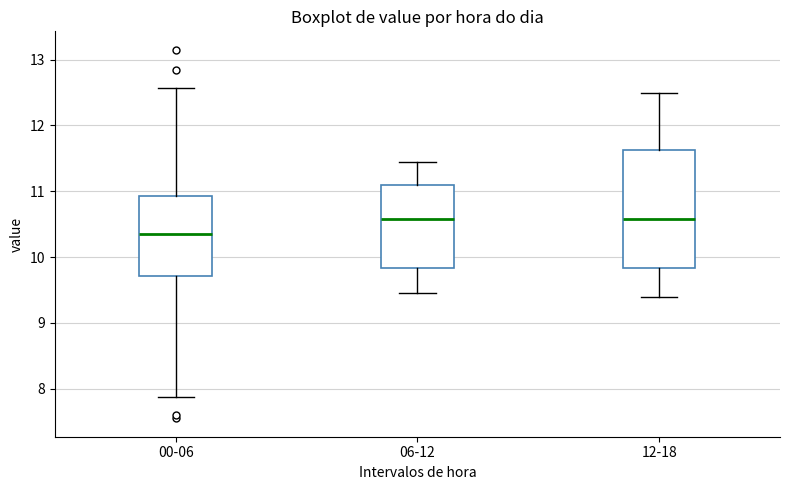

Reading left to right, read every box against the y-axis: the position of its median line, the range the box covers, and the ends of its whiskers. The values are not printed on the chart, so give them approximately, as read against the axis.

00-06: median 10.4, box 9.7 to 10.9, whiskers 7.9 to 12.6
06-12: median 10.6, box 9.8 to 11.1, whiskers 9.5 to 11.5
12-18: median 10.6, box 9.8 to 11.6, whiskers 9.4 to 12.5